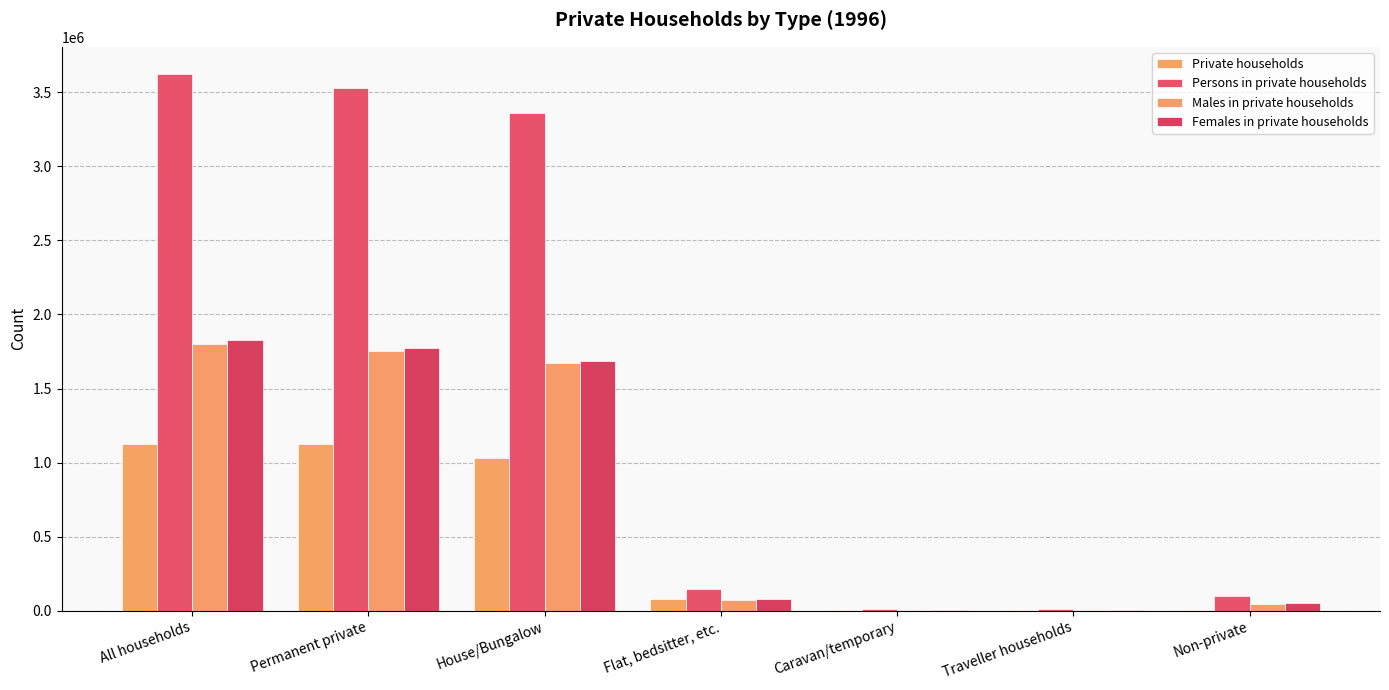

What is the approximate value of Females in private households at Permanent private?

1774862